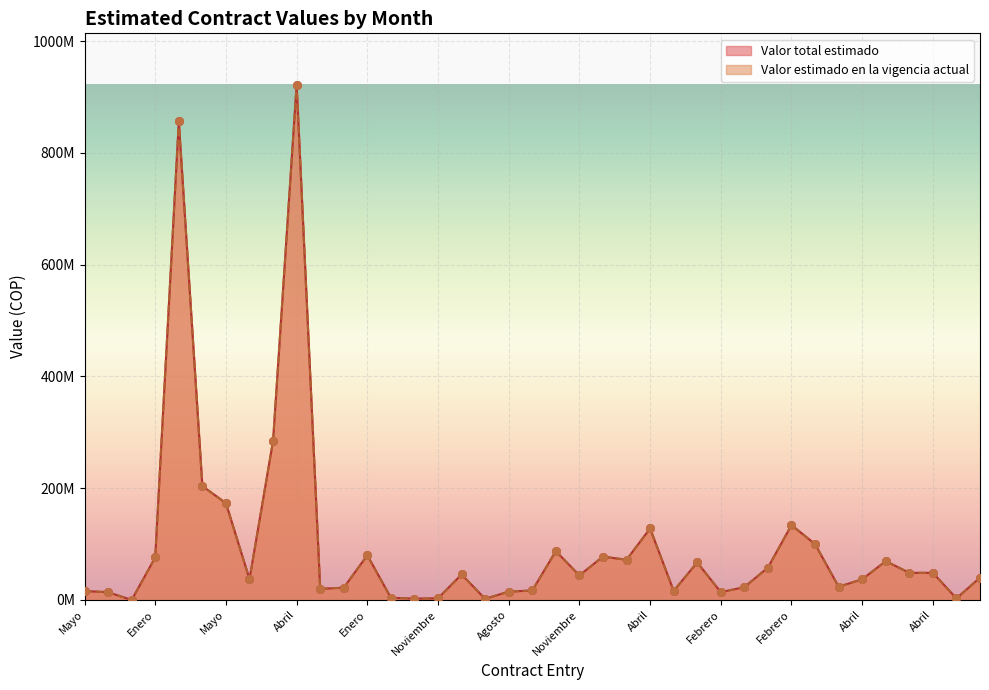

Is the value of Valor total estimado at Enero greater than the value of Valor estimado en la vigencia actual at Octubre?

No